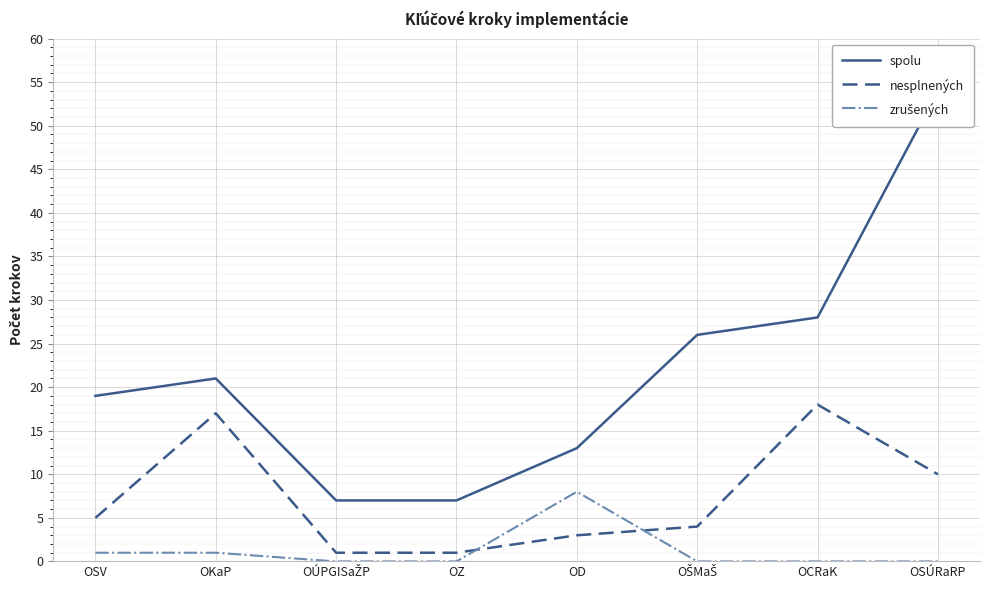

At which label is spolu closest to 30?

OCRaK